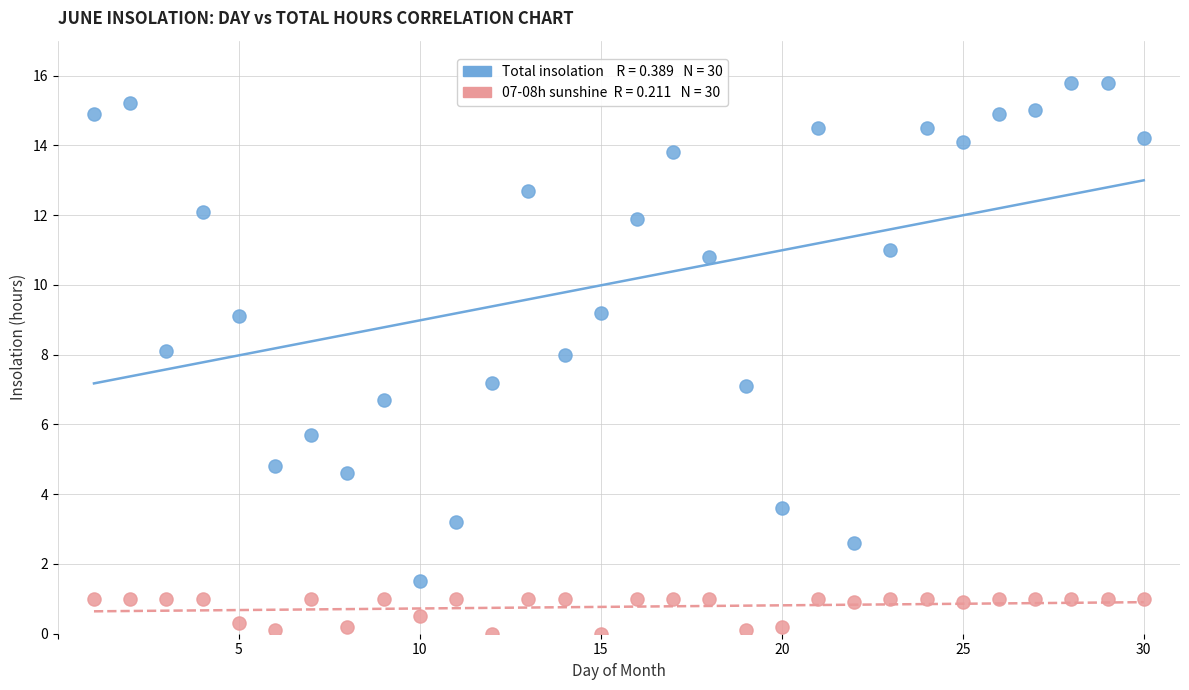

Across all data points, what is the range of X values (max minus min)?

29.0